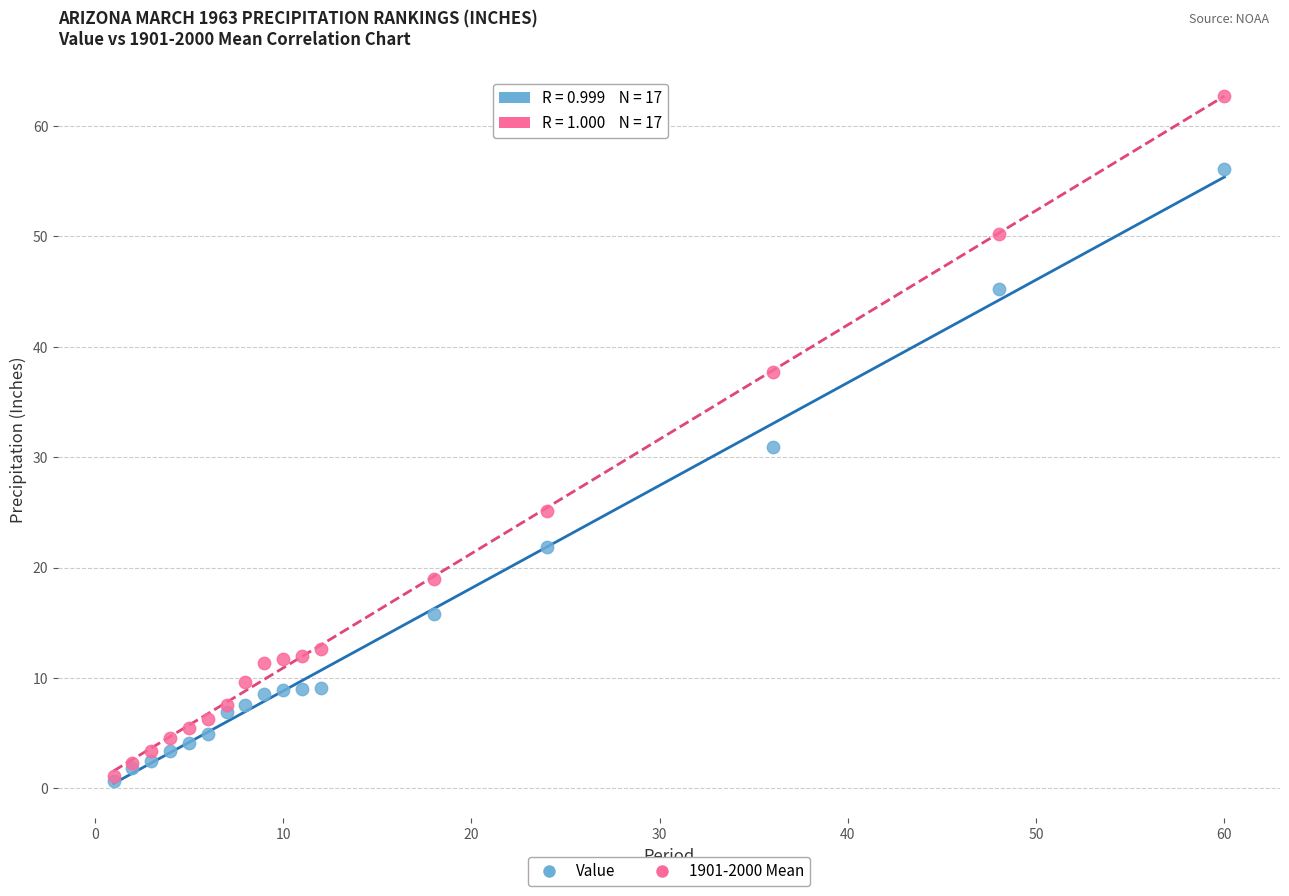

Which series has the largest Y range (max minus min)?

1901-2000 Mean